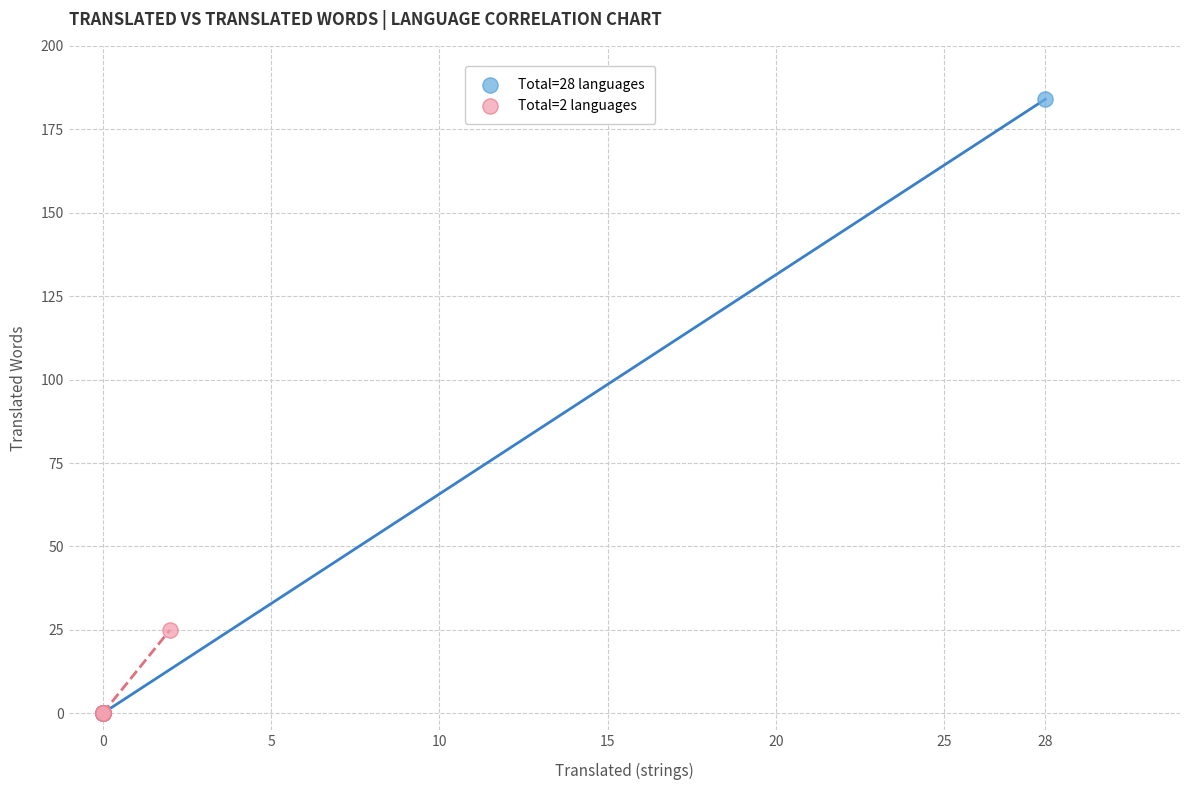

Which series has the widest spread of Y values?

Total=28 languages